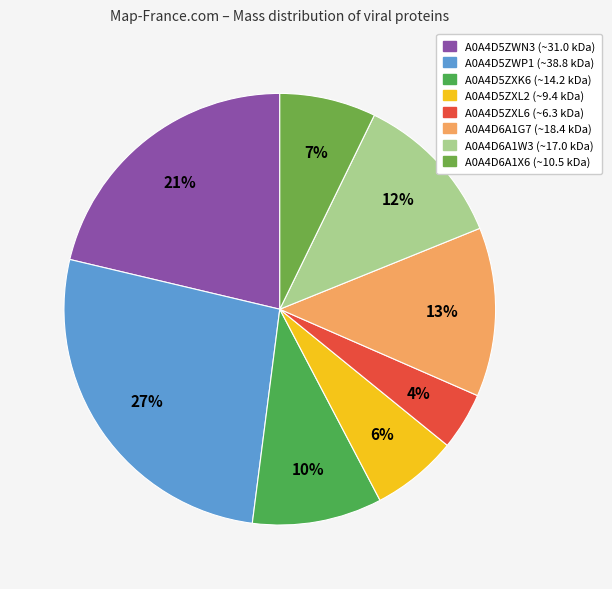

What percentage is the A0A4D5ZWN3 slice, to the nearest percent?

21%